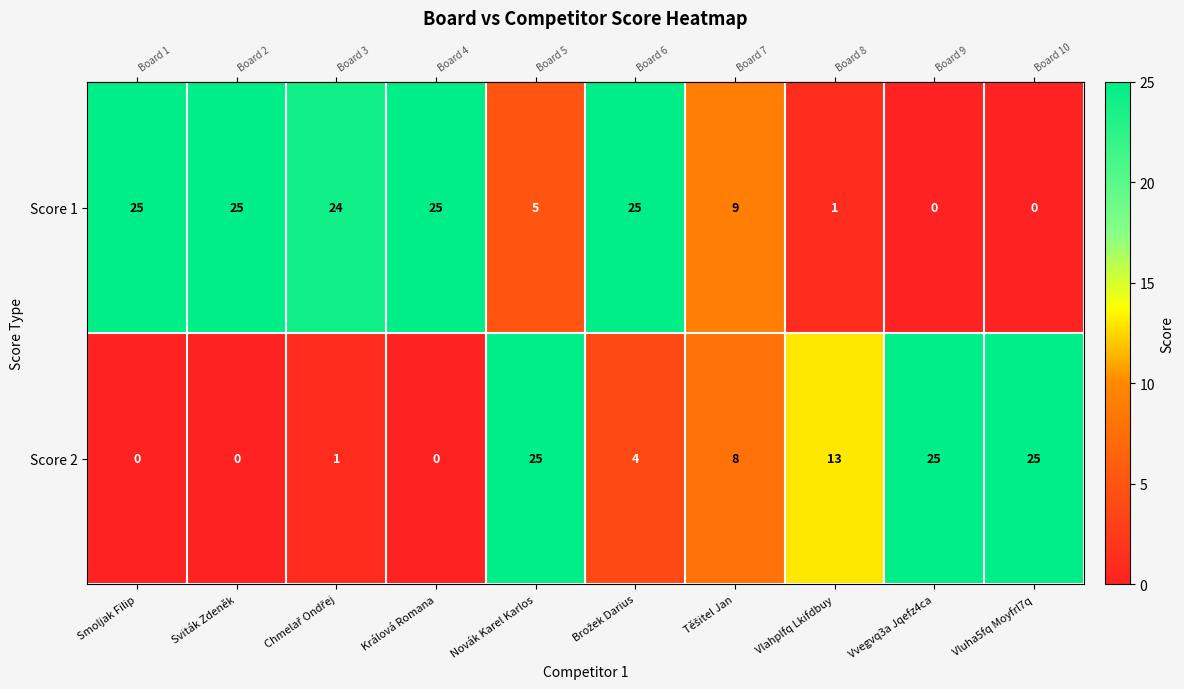

What is the greatest value displayed?

25